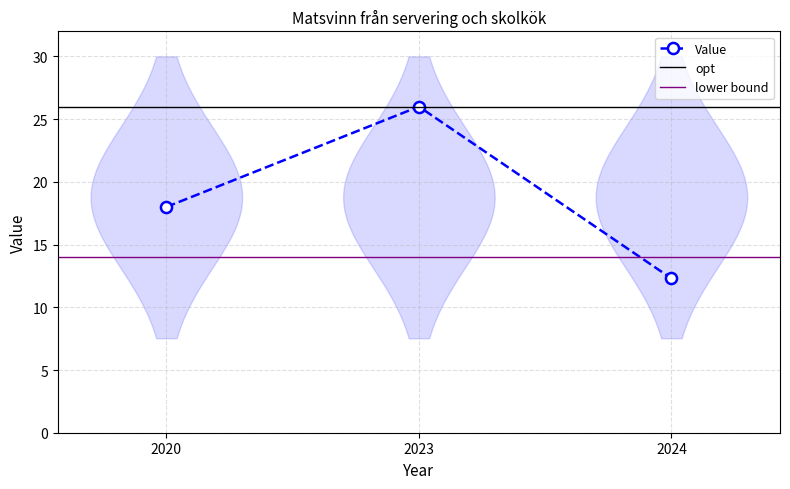

Which has a higher value, 2024 or 2020?

2020